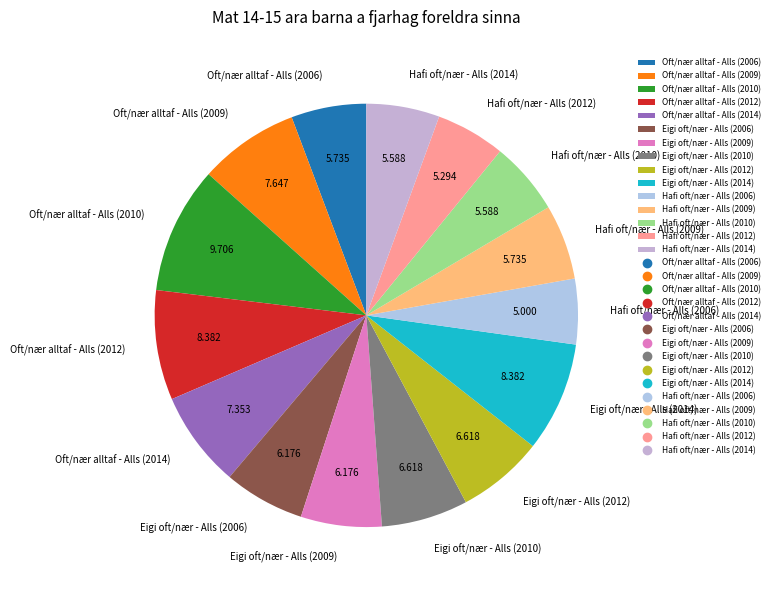

Combined, do Eigi oft/nær - Alls (2009) and Oft/nær alltaf - Alls (2012) account for over 50%?

No